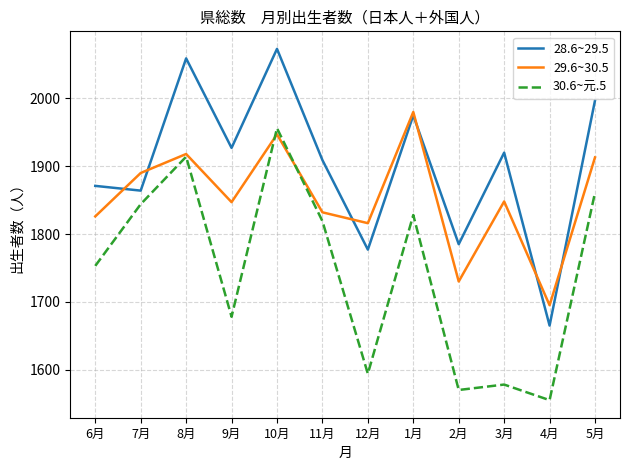

Which category has the lowest value in the 28.6~29.5 series?

4月